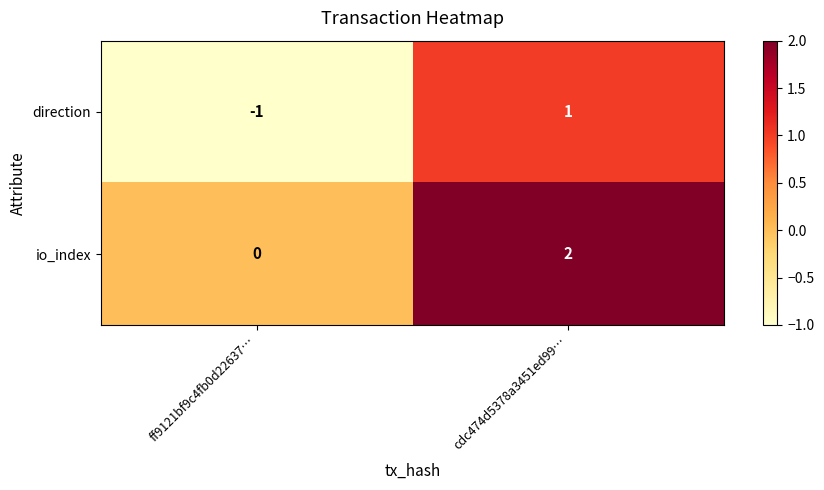

At how many categories does at least one series exceed 1?

1